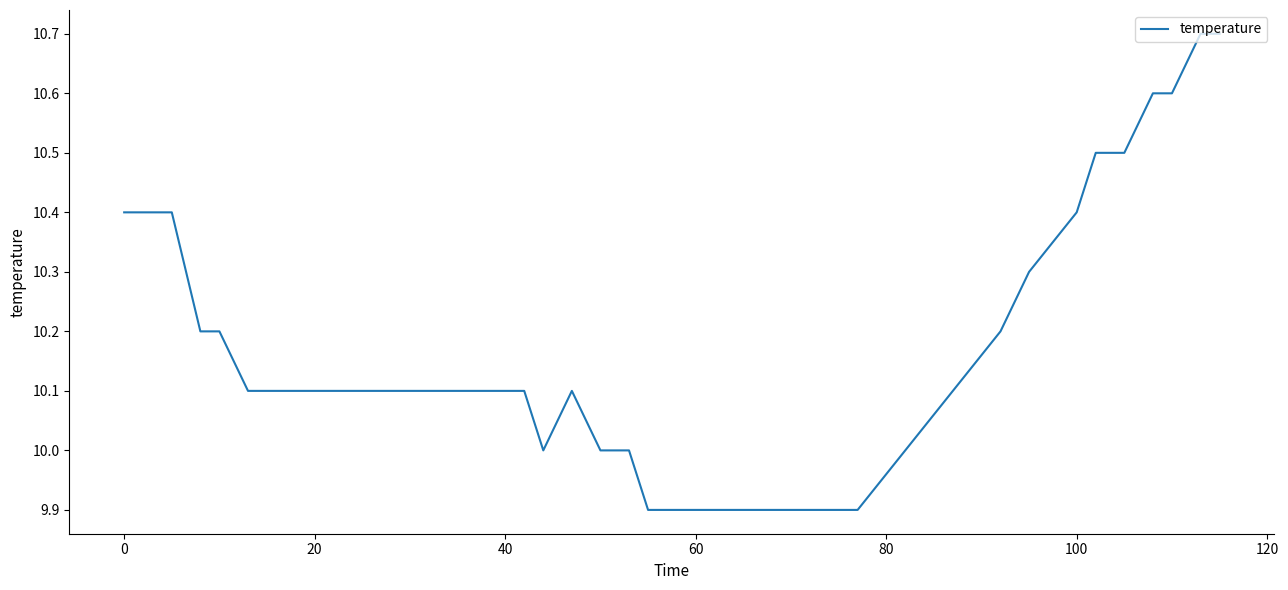

What is the smallest value displayed?

9.9